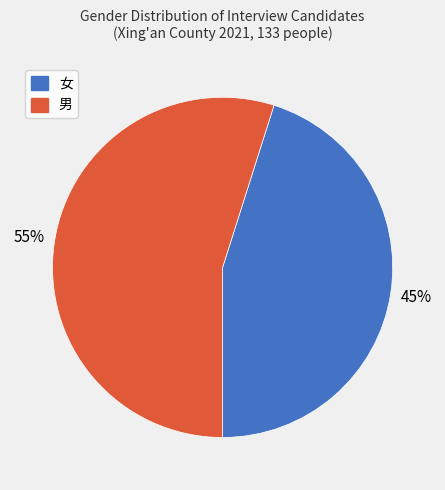

What percentage is the 女 slice, to the nearest percent?

45%